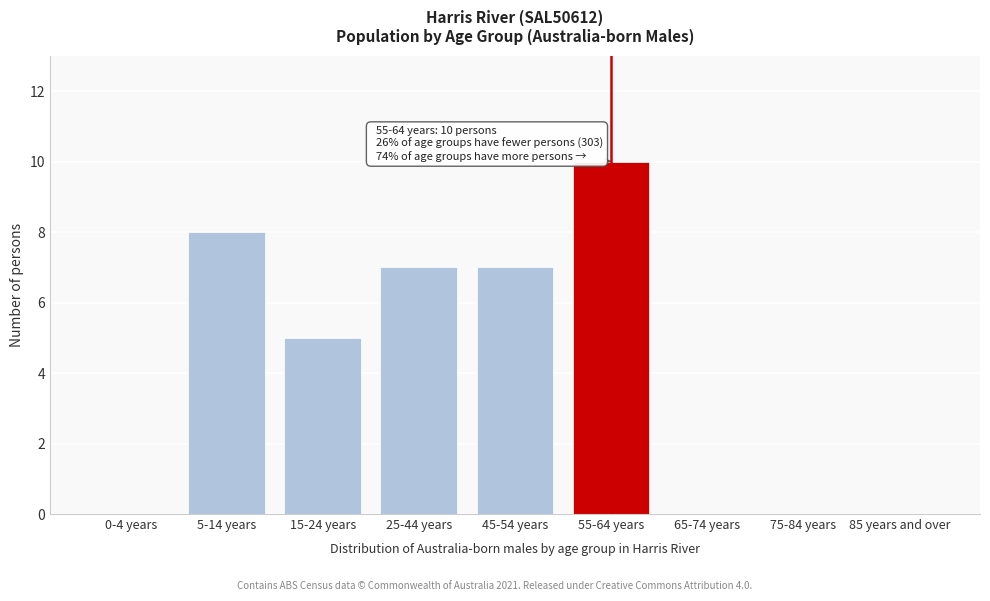

Reading right to left, list all the values displayed in this chart.

85 years and over=0	75-84 years=0	65-74 years=0	55-64 years=10	45-54 years=7	25-44 years=7	15-24 years=5	5-14 years=8	0-4 years=0